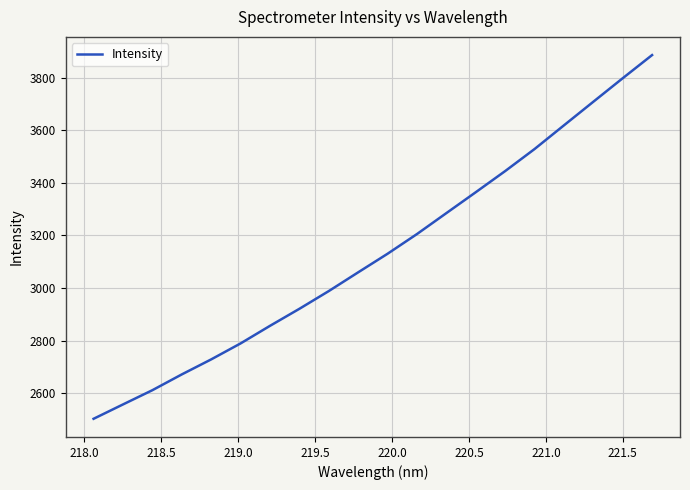

How many series are shown in this chart?

1